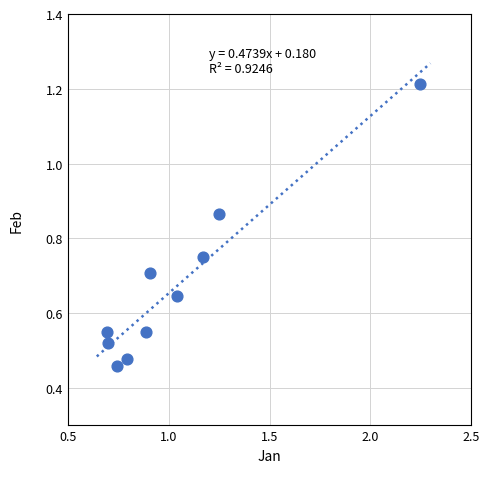

What is the average X value?

1.0